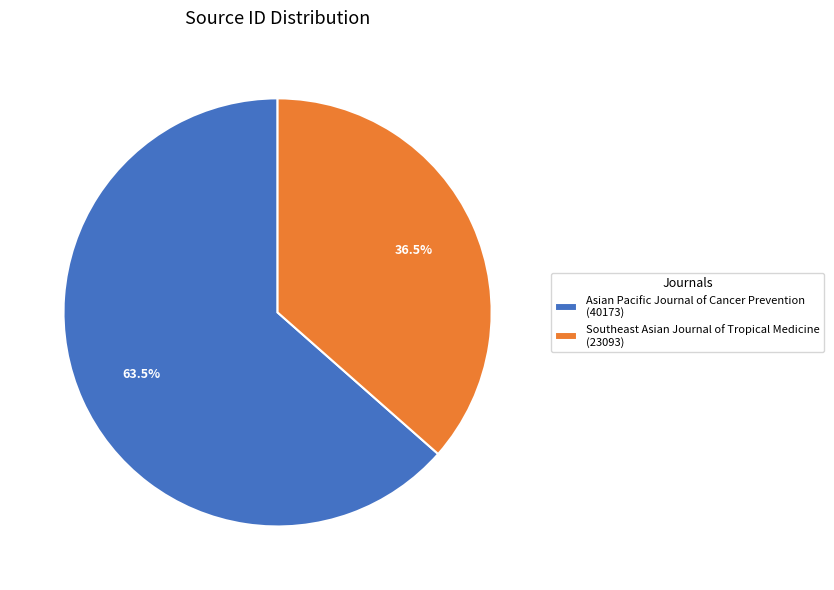

How many slices are in this pie chart?

2